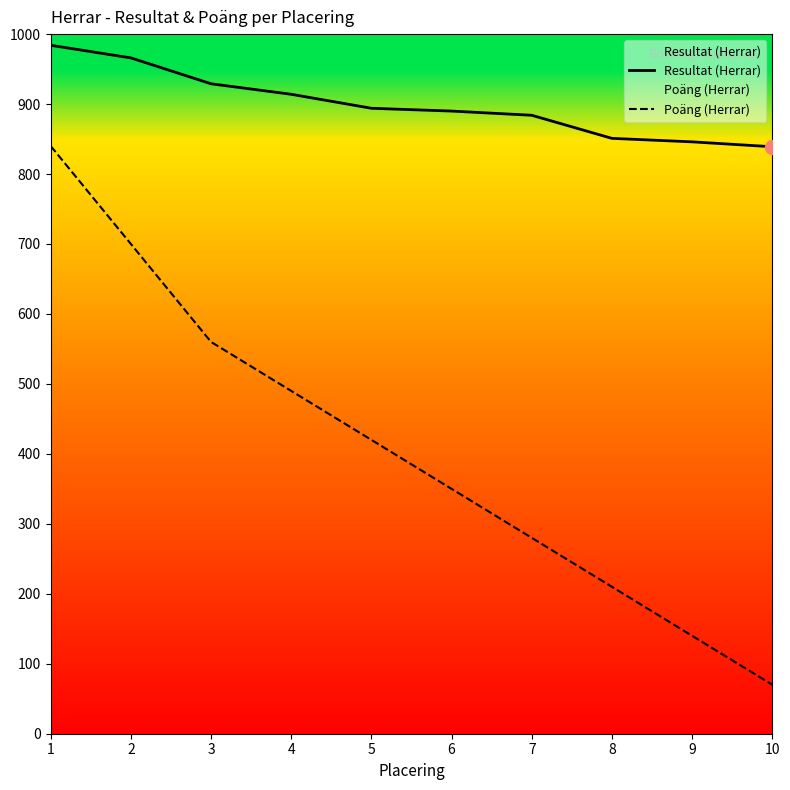

At which category is the sum across all series the highest?

1